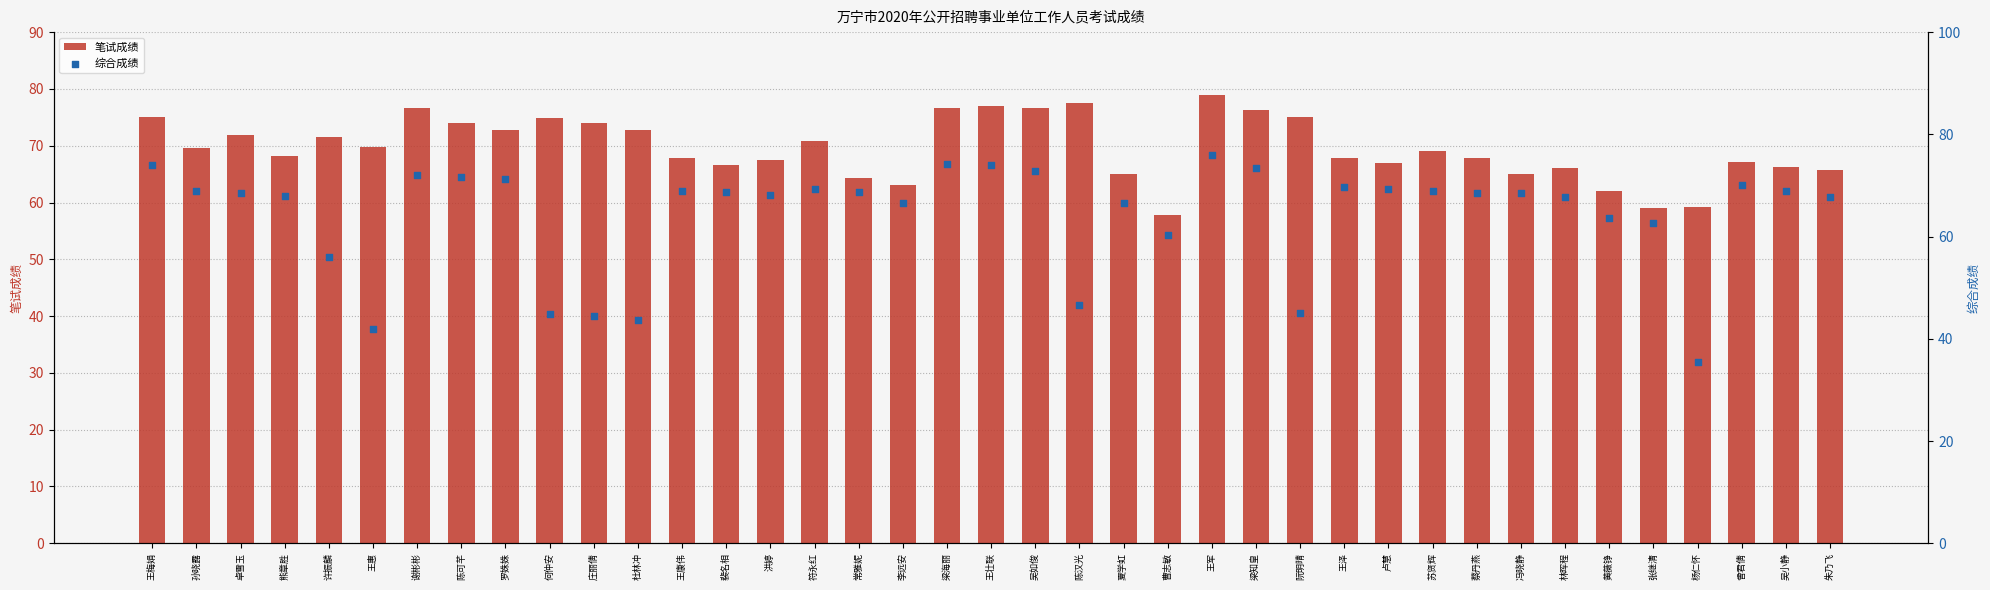

At how many categories does at least one series exceed 47?

39